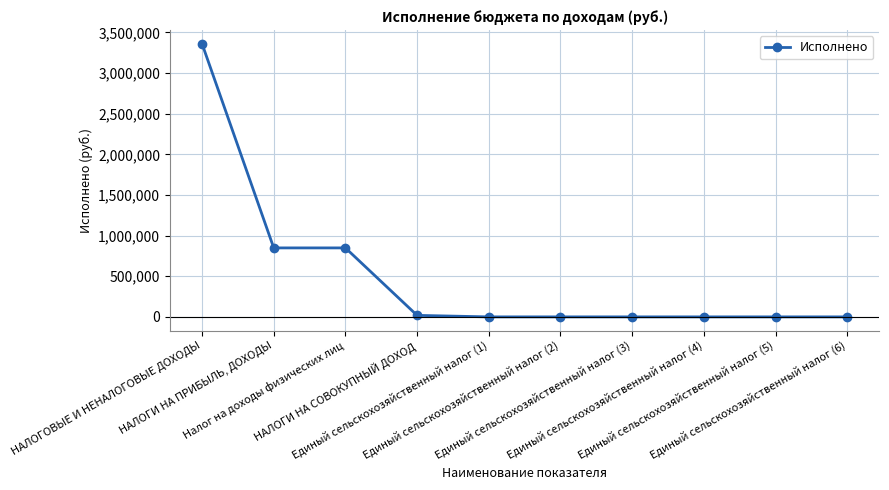

What is the average value?

507570.5